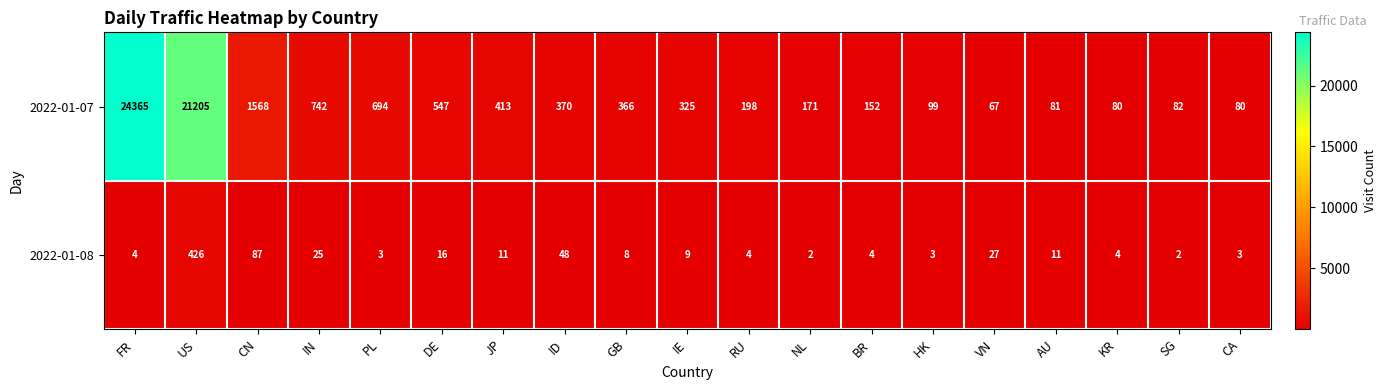

What is the greatest value displayed?

24365